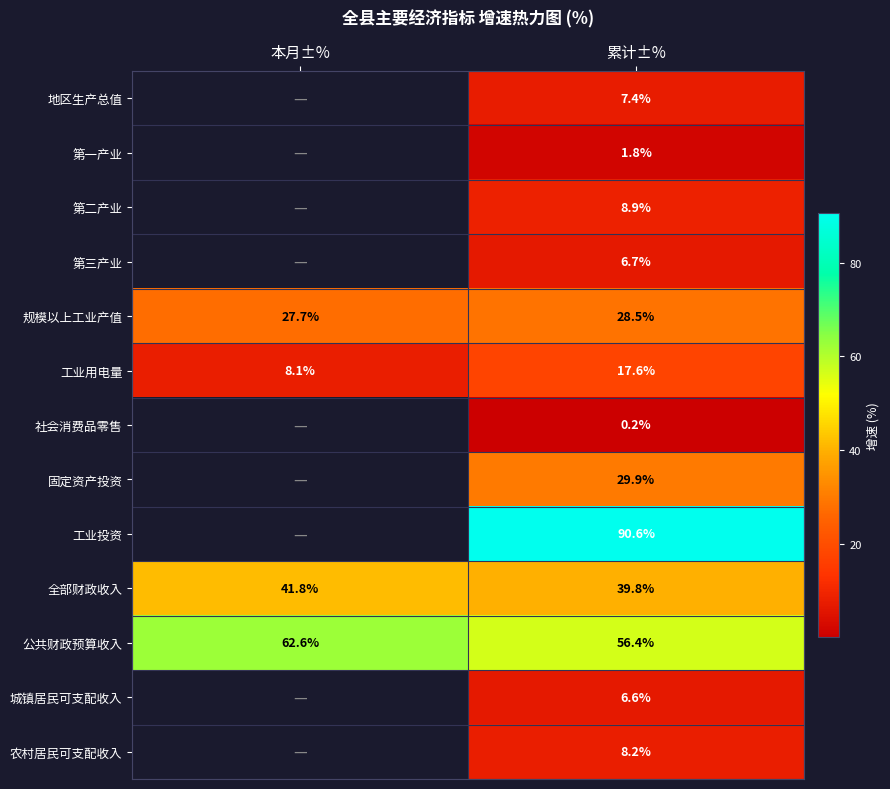

What is the minimum value shown in the chart?

0.2